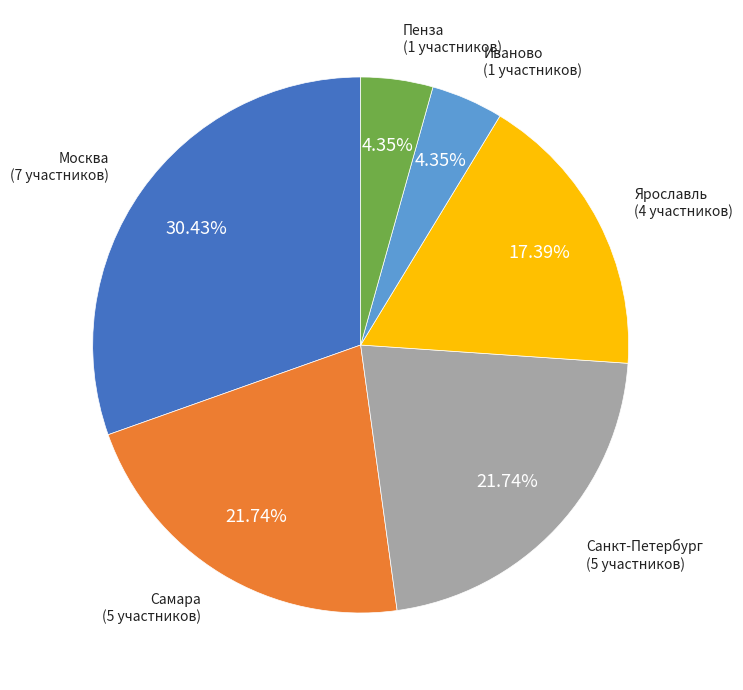

To the nearest percent, what is the average slice percentage?

17%